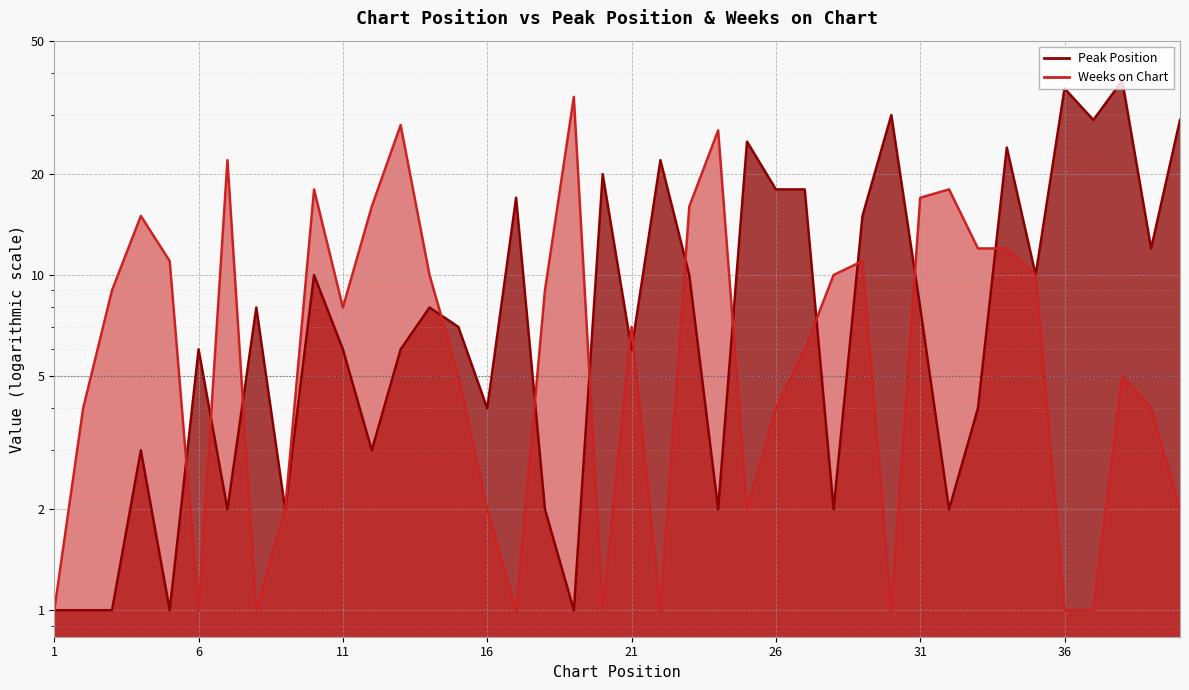

Does the chart display data point markers on the line(s)?

No